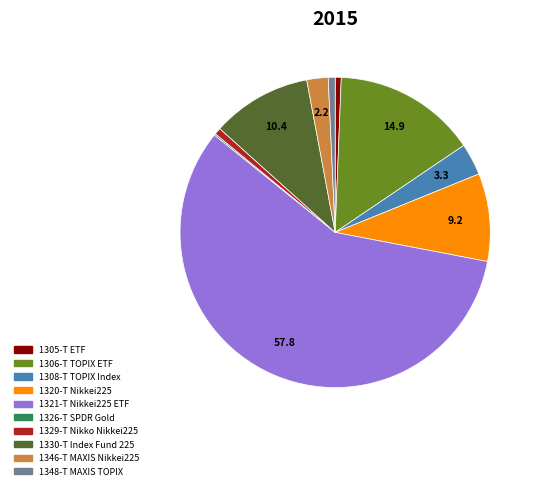

What is the ratio of the value at 1308-T to the value at 1320-T?

0.4